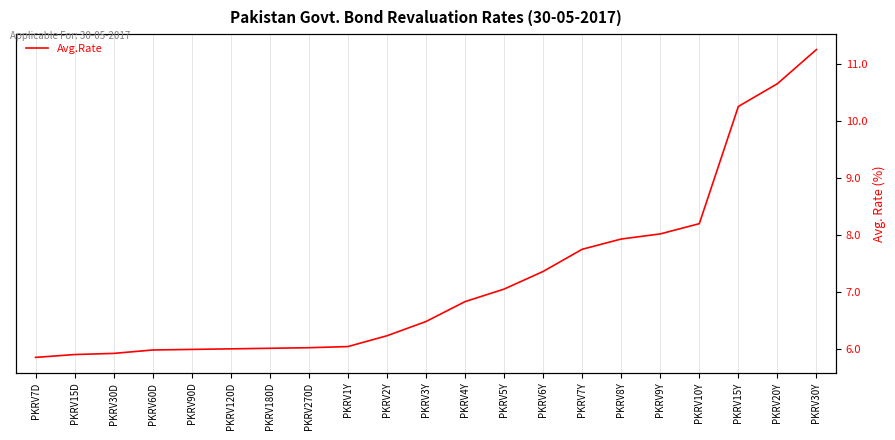

Reading left to right, extract all data points from this chart.

5.8	5.9	5.9	6.0	6.0	6.0	6.0	6.0	6.0	6.2	6.5	6.8	7.0	7.4	7.8	7.9	8.0	8.2	10.3	10.7	11.3